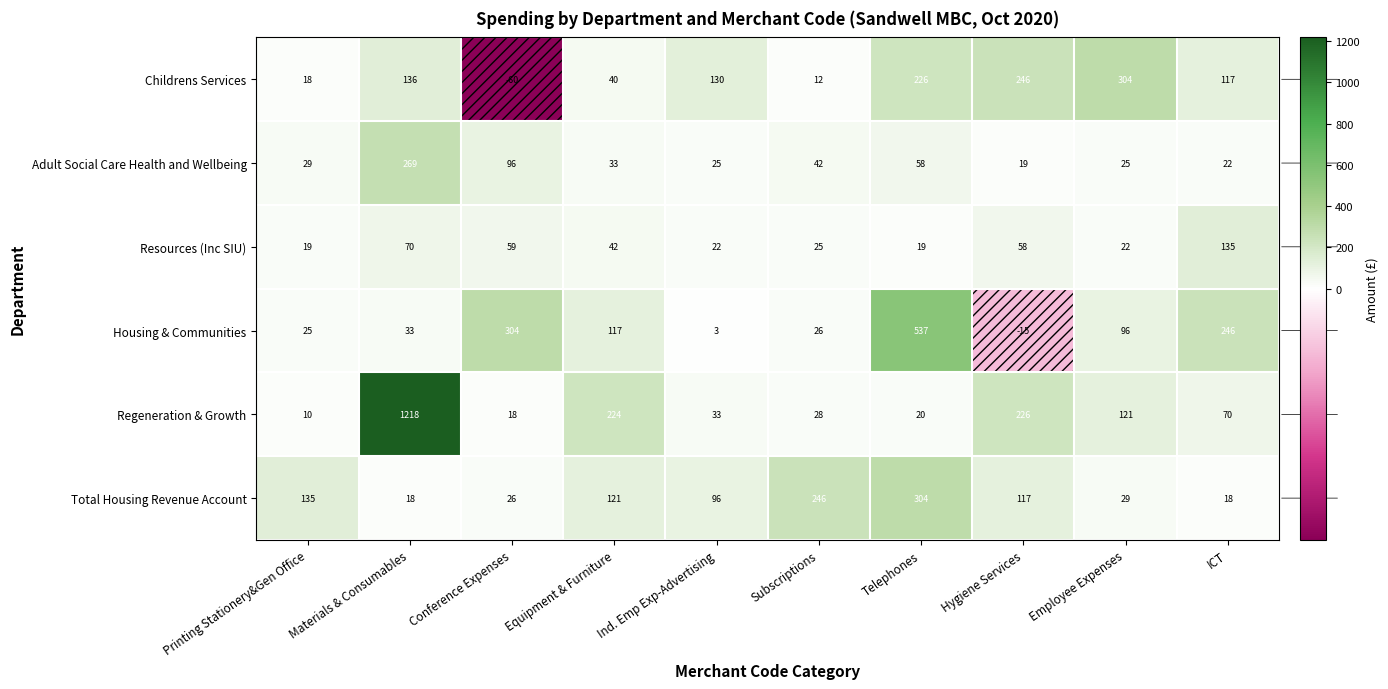

What is the sum of all Total Housing Revenue Account values?

1110